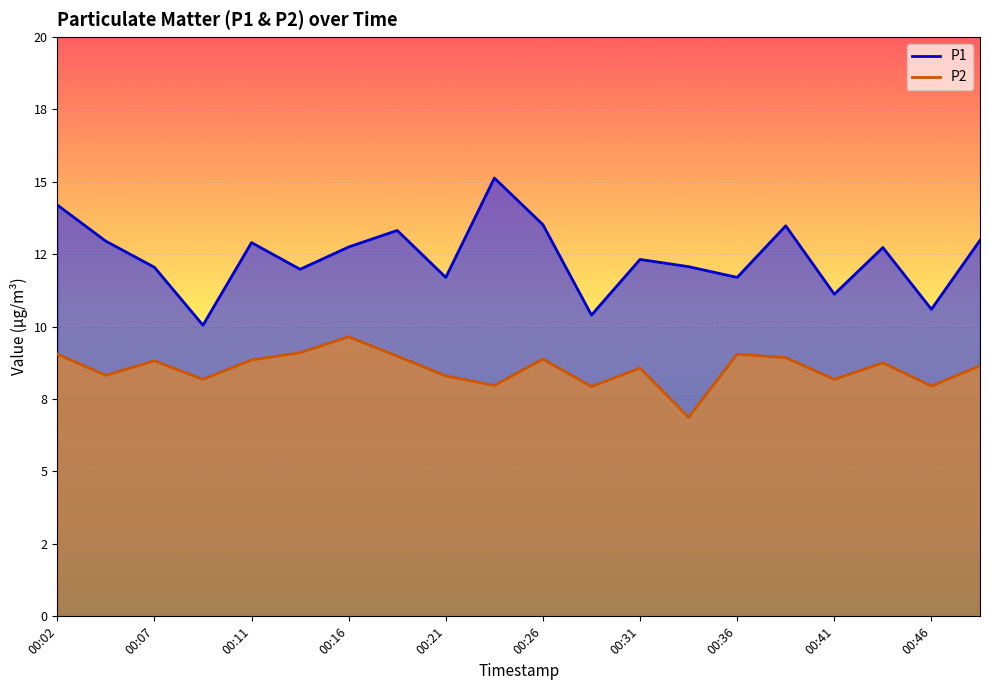

Reading left to right, transcribe all the data shown in this chart.

P1: 00:02=14.2	00:04=12.9	00:07=12.1	00:09=10.1	00:11=12.9	00:14=12.0	00:16=12.8	00:19=13.3	00:21=11.7	00:24=15.1	00:26=13.5	00:29=10.4	00:31=12.3	00:33=12.1	00:36=11.7	00:38=13.5	00:41=11.1	00:43=12.7	00:46=10.6	00:48=13.0
P2: 00:02=9.1	00:04=8.3	00:07=8.8	00:09=8.2	00:11=8.8	00:14=9.1	00:16=9.7	00:19=9.0	00:21=8.3	00:24=8.0	00:26=8.9	00:29=7.9	00:31=8.6	00:33=6.9	00:36=9.1	00:38=8.9	00:41=8.2	00:43=8.8	00:46=8.0	00:48=8.7